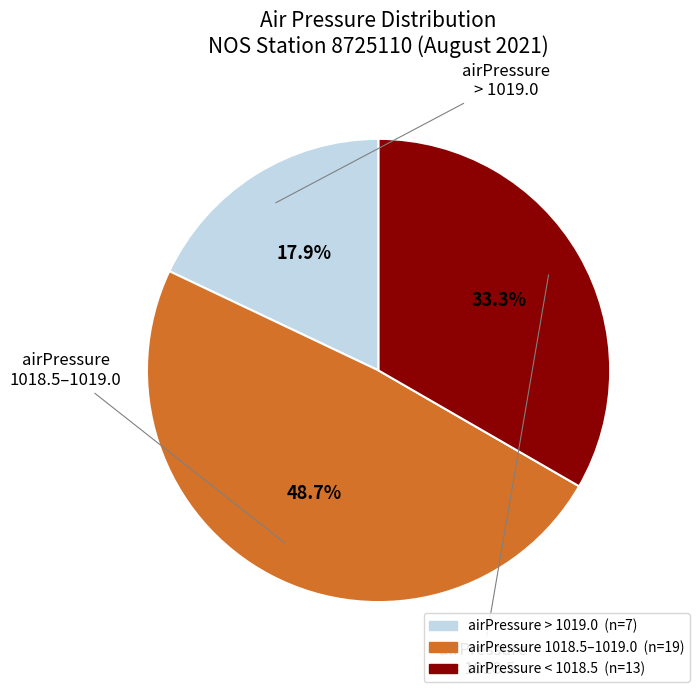

Is there any slice that represents more than half of the pie?

No